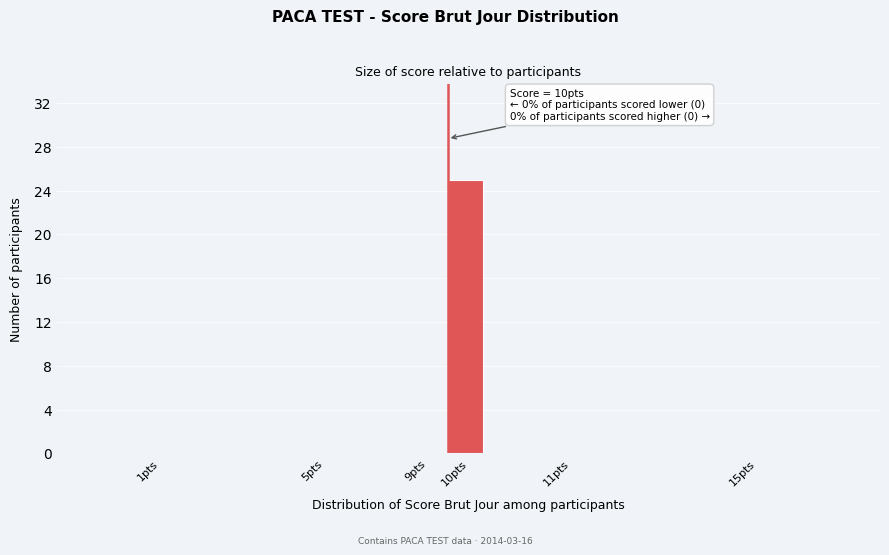

Reading left to right, extract all data points from this chart.

1pts=0	5pts=0	9pts=0	10pts=25	11pts=0	15pts=0